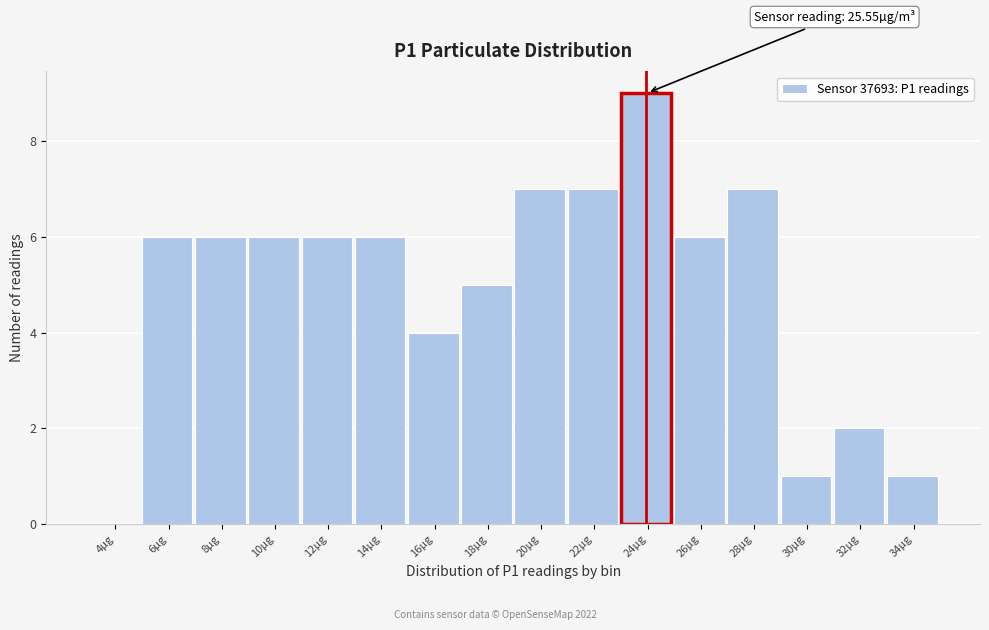

Reading left to right, list all the values displayed in this chart.

4µg=0	6µg=6	8µg=6	10µg=6	12µg=6	14µg=6	16µg=4	18µg=5	20µg=7	22µg=7	24µg=9	26µg=6	28µg=7	30µg=1	32µg=2	34µg=1